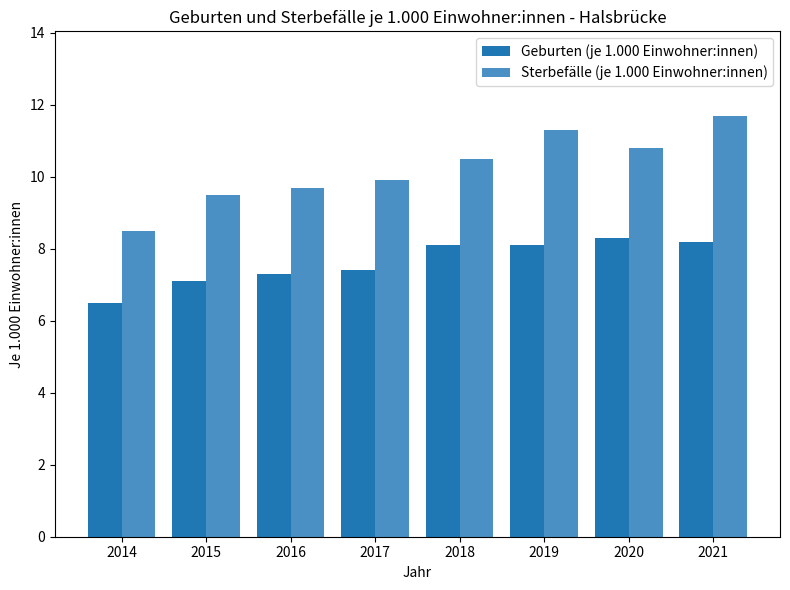

Is the value of Sterbefälle (je 1.000 Einwohner:innen) at 2018 greater than the value of Geburten (je 1.000 Einwohner:innen) at 2018?

Yes